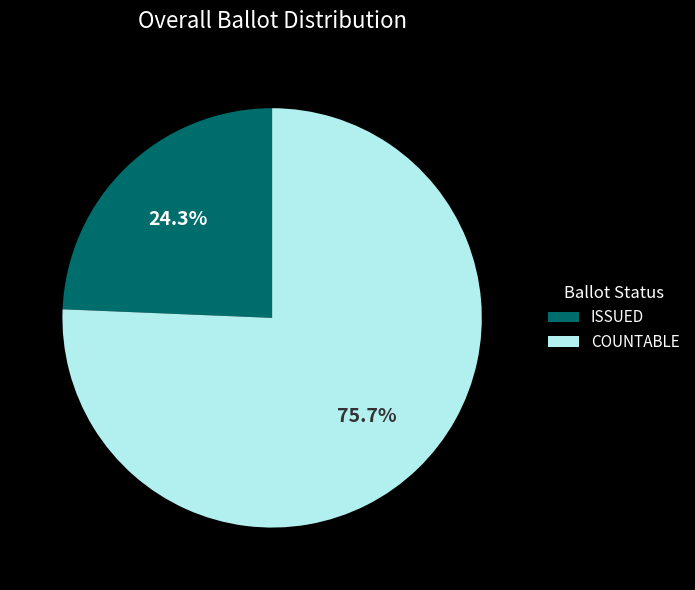

How much of the chart is everything except ISSUED?

75.7%